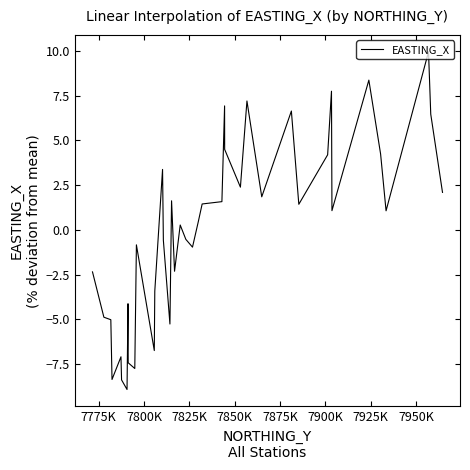

What is the smallest value displayed?

-8.9